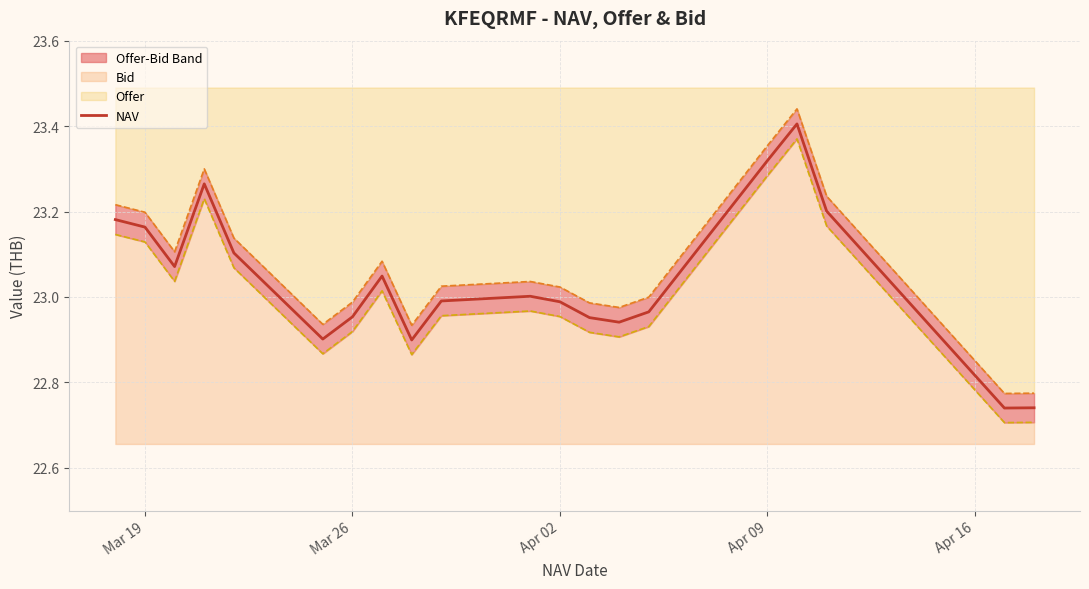

What is the maximum value for NAV?

23.4